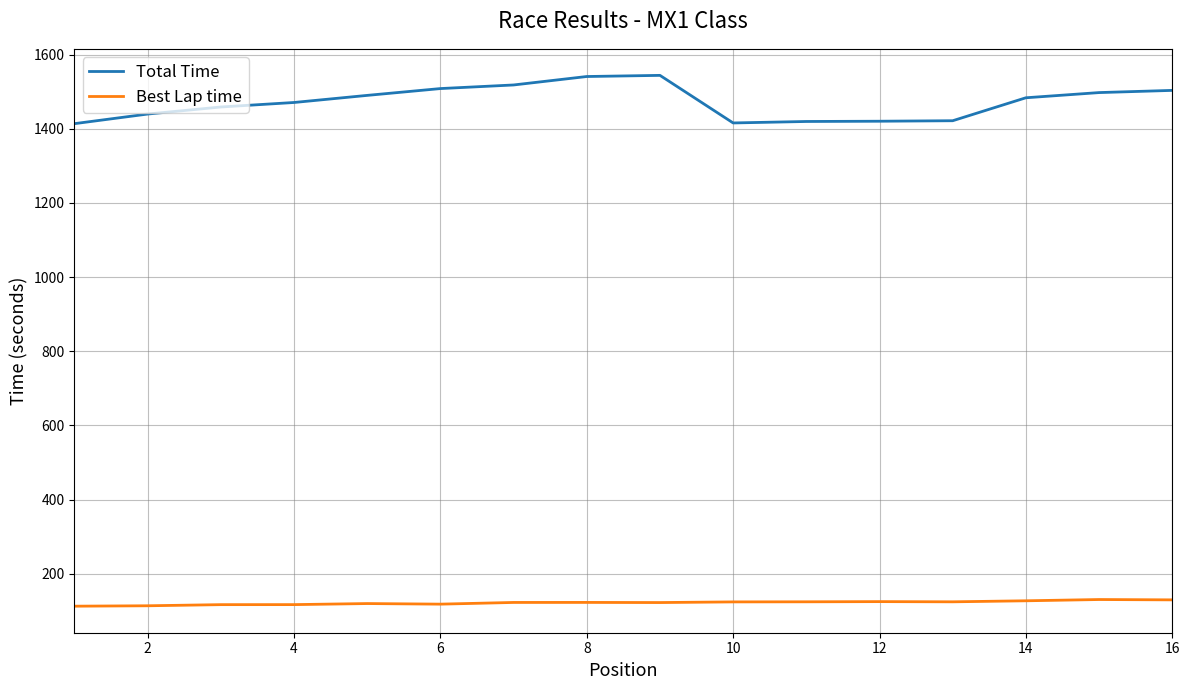

True or false: Total Time and Best Lap time intersect in this chart.

False